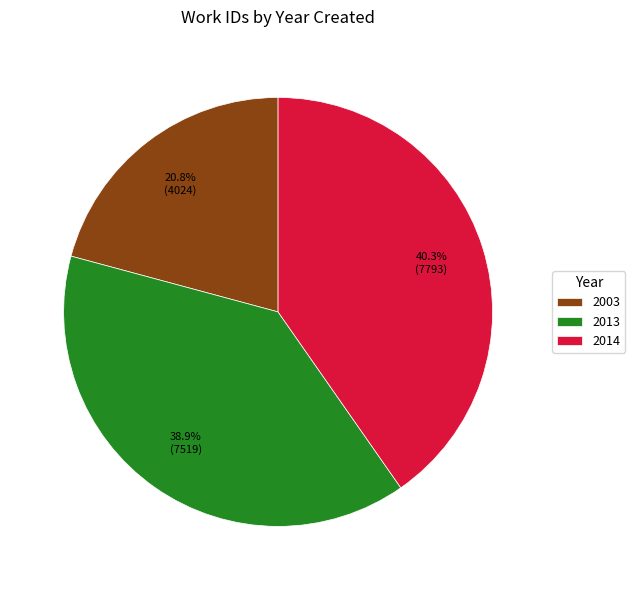

Approximately how many times larger is the value at 2003 compared to 2014?

0.5